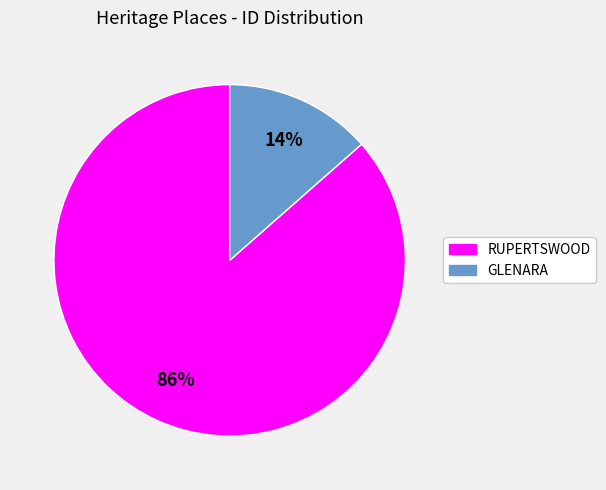

Rank the categories by value from lowest to highest.

GLENARA, RUPERTSWOOD